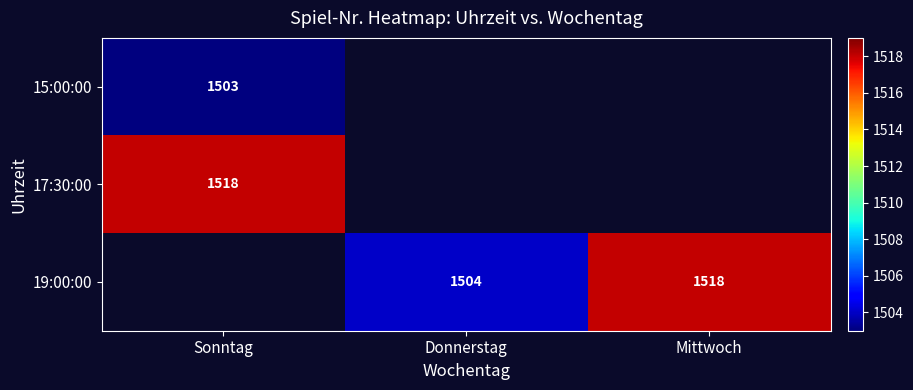

Between Donnerstag and Sonntag, which is larger?

Sonntag